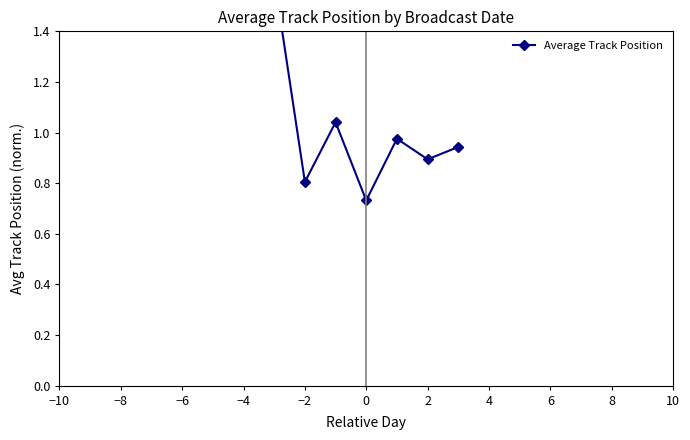

What is the value of the 7th point from the left?

0.9